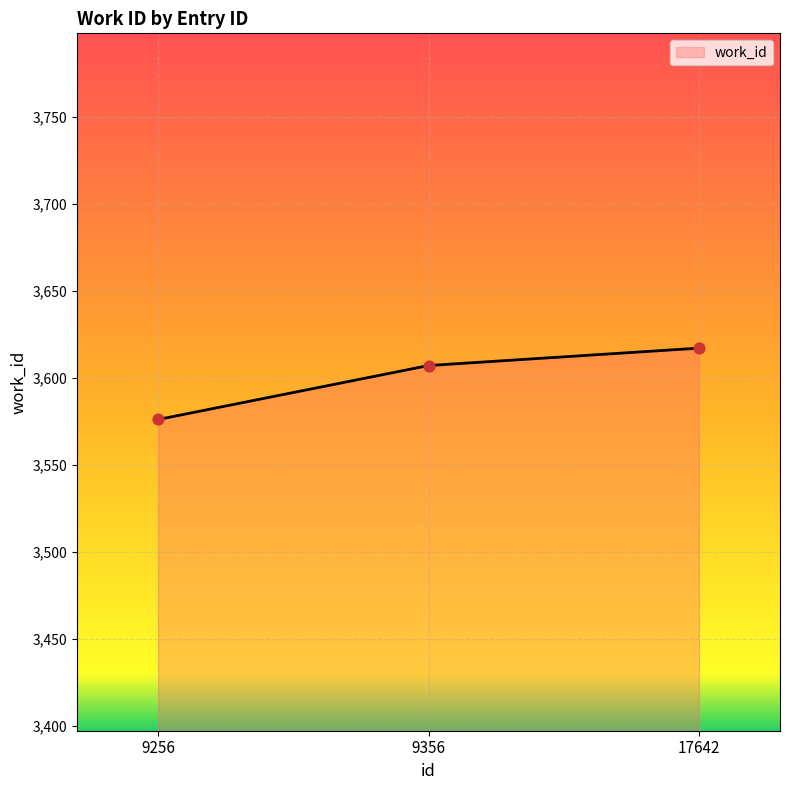

What is the ratio of the value at 9356 to the value at 9256?

1.0